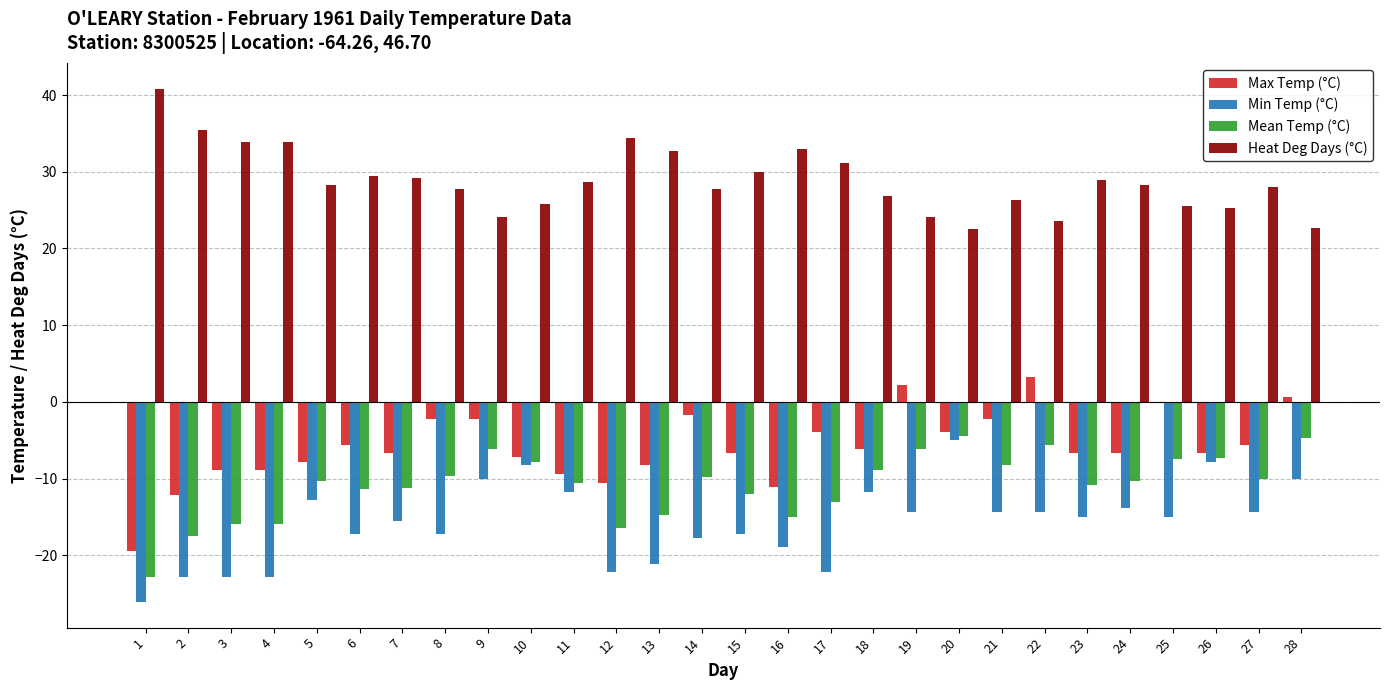

What is the highest value of the Min Temp (°C) series?

-5.0